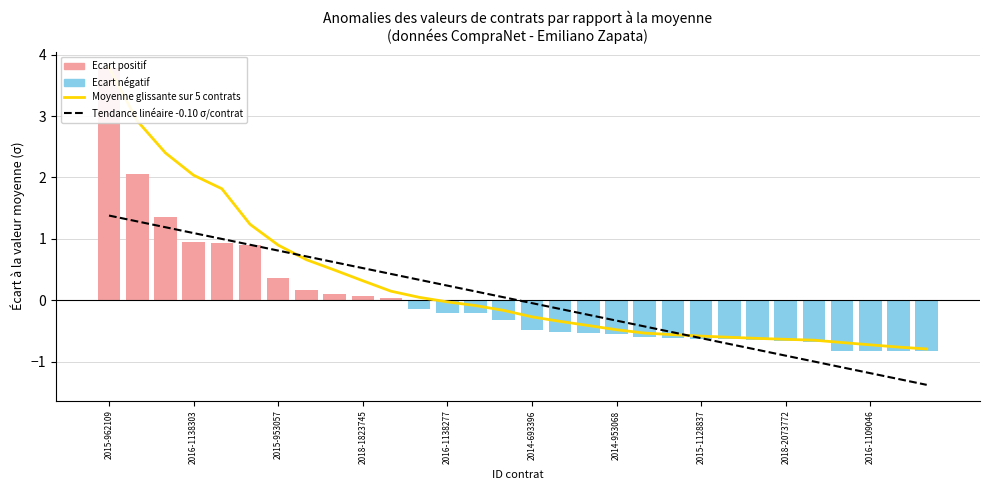

What is the difference between the maximum and second lowest values in the Moyenne glissante sur 10 ans series?

4.6